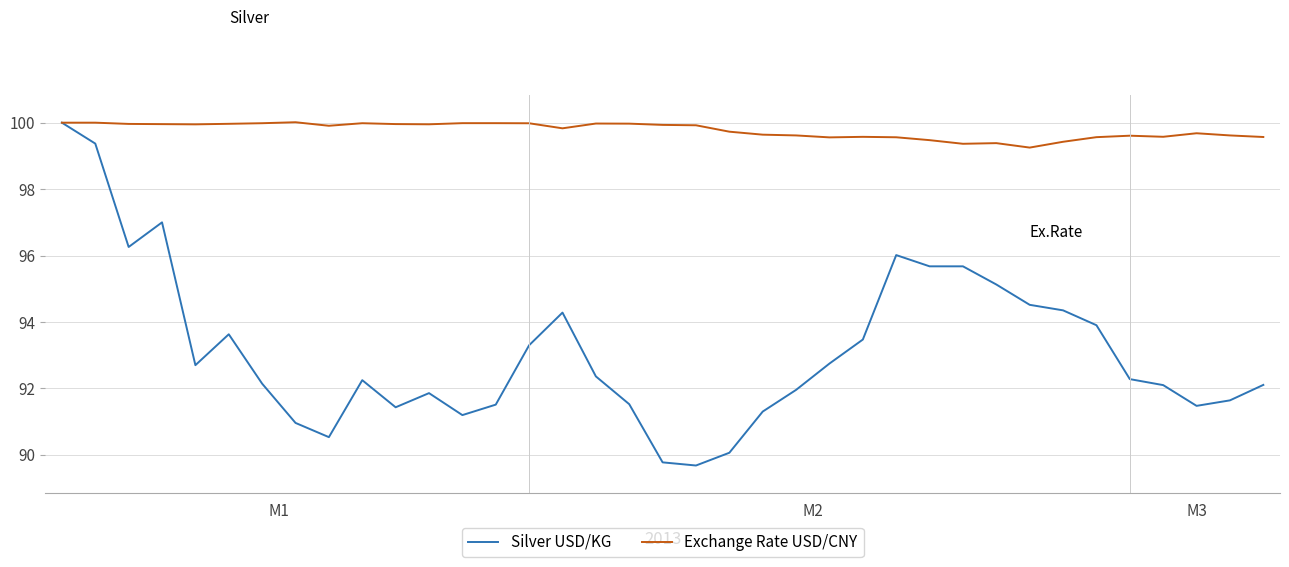

What are all the series names shown in the legend?

Silver USD/KG, Exchange Rate USD/CNY